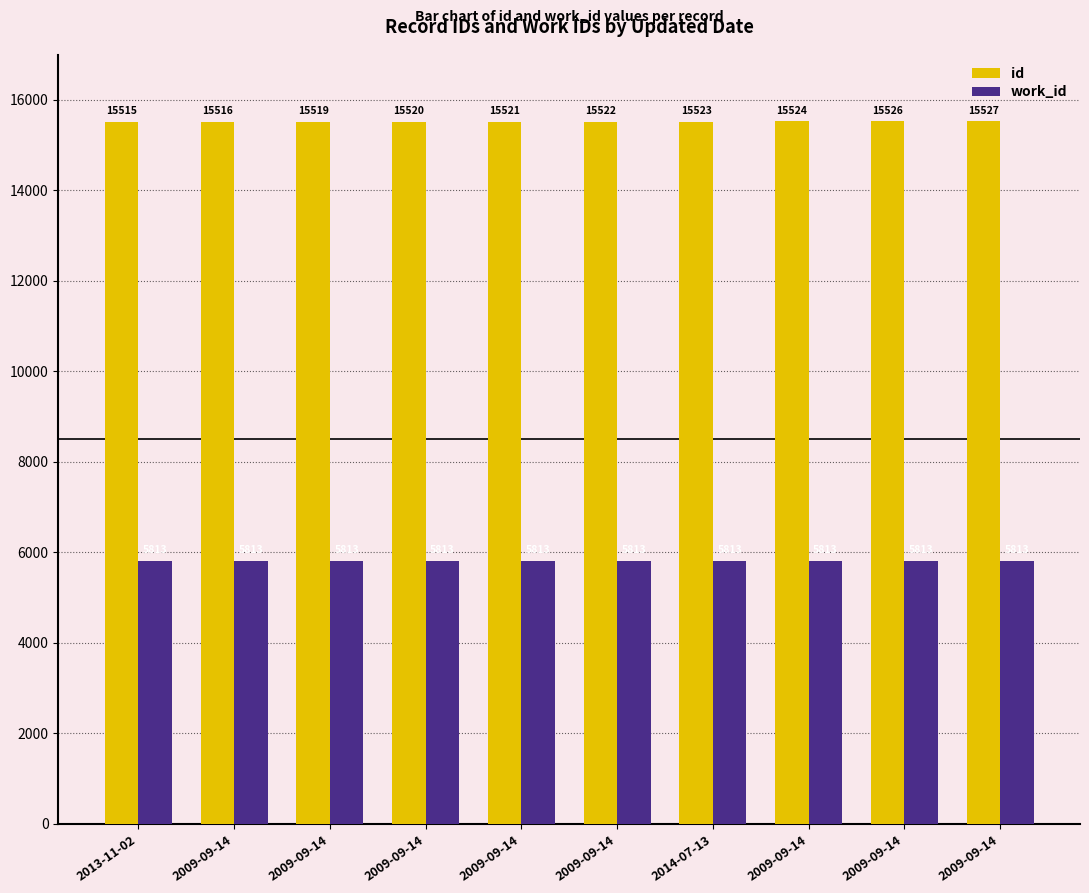

Is it true that work_id equals 3297 at 2009-09-14?

False